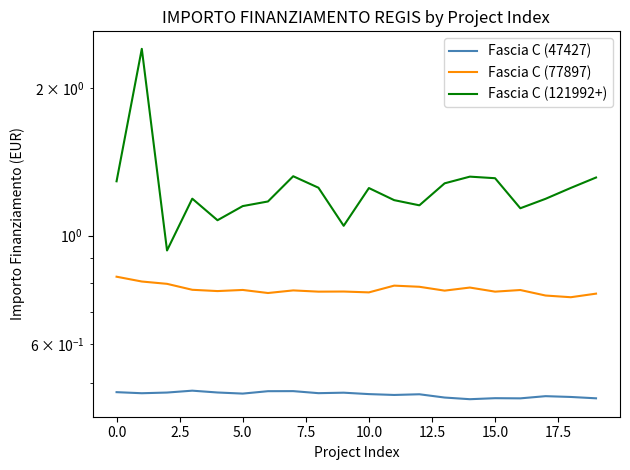

True or false: Fascia C (47427) and Fascia C (121992+) cross at least once.

False